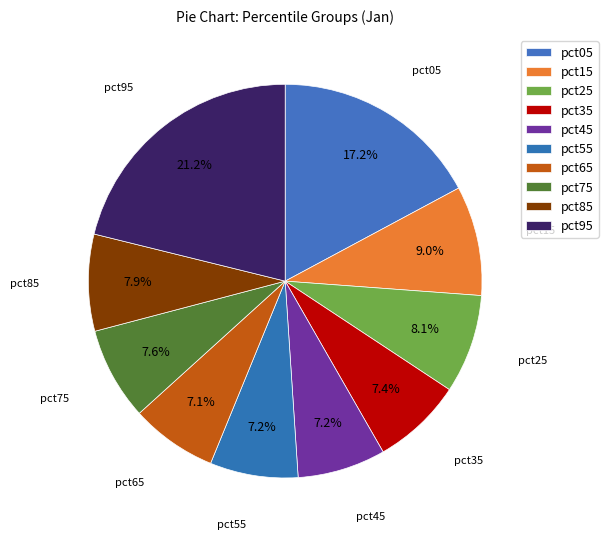

Combined, what portion of the pie is pct95 and pct35?

28.6%